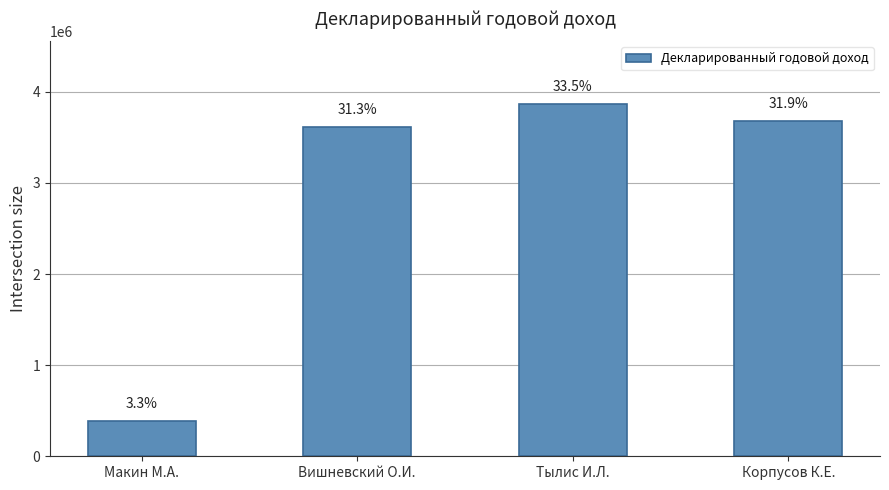

The chart shows a value of 3860635.3 at Тылис И.Л.. True or false?

True